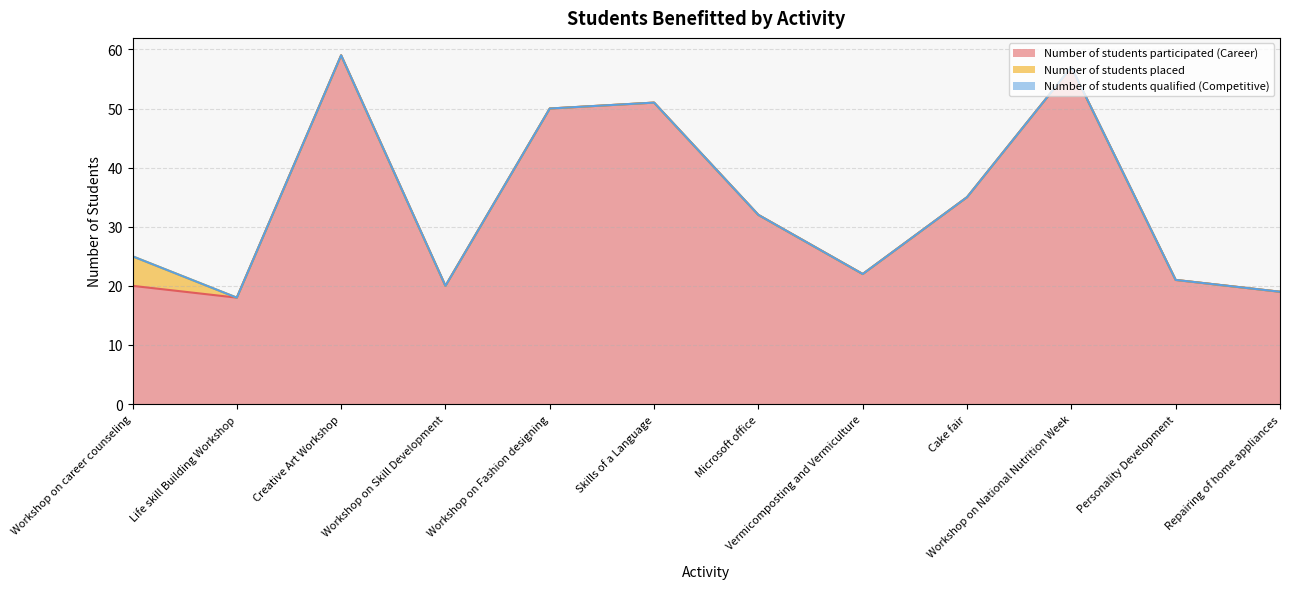

What is the difference between the highest and lowest values at Creative Art Workshop?

59